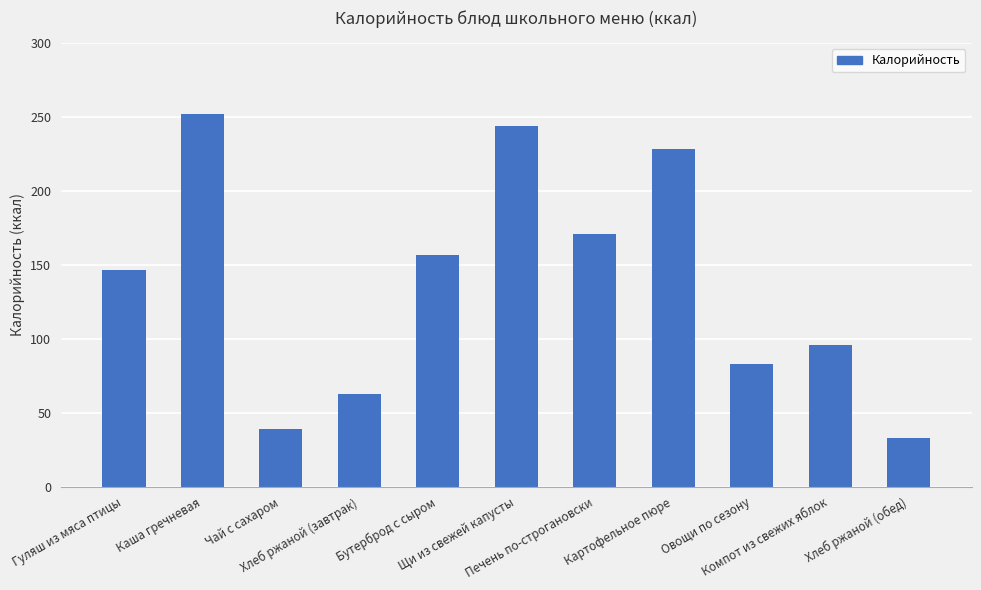

What is the difference between the maximum and minimum values?

218.7